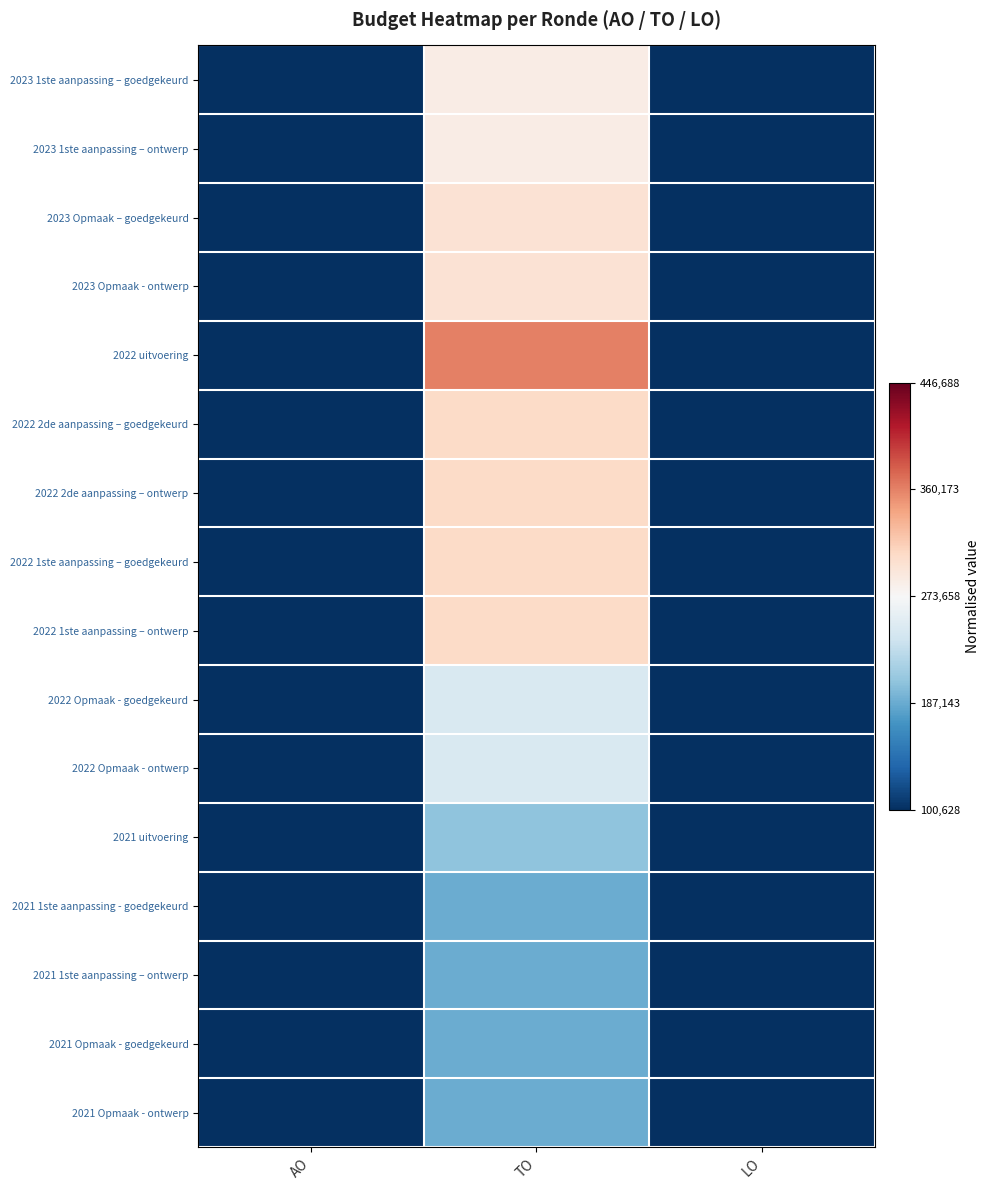

Which series has the largest total across all categories?

2022 uitvoering